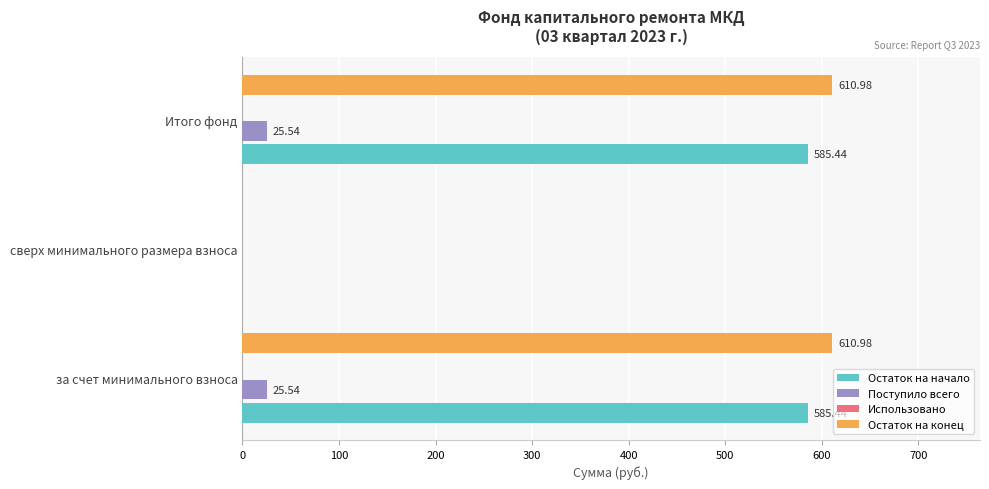

What is the sum of all Остаток на начало values?

1170.9